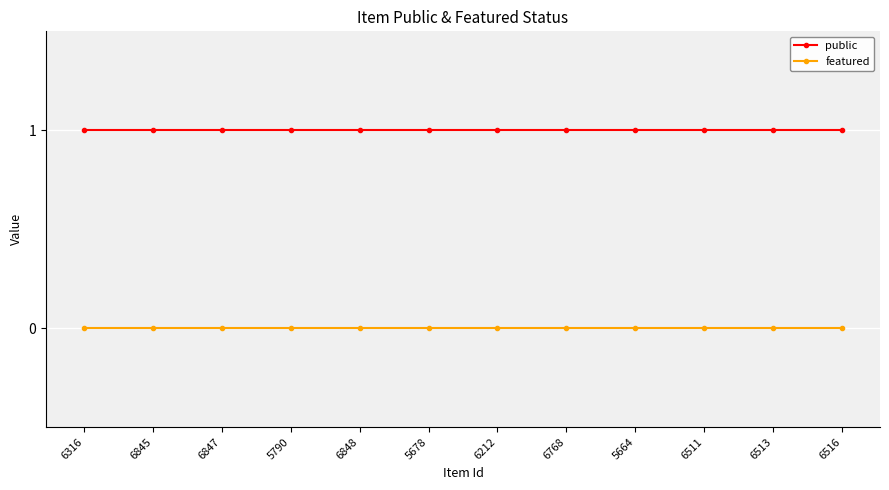

Rank the series by their maximum value, from highest to lowest.

public, featured